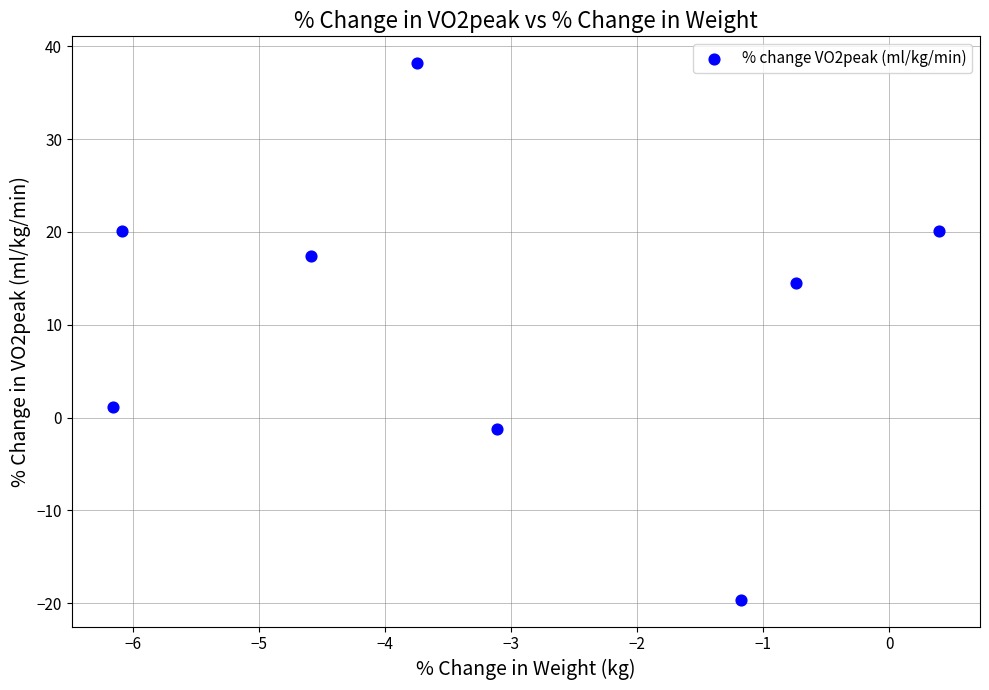

What Y value in the scatter plot is closest to 9?

14.4